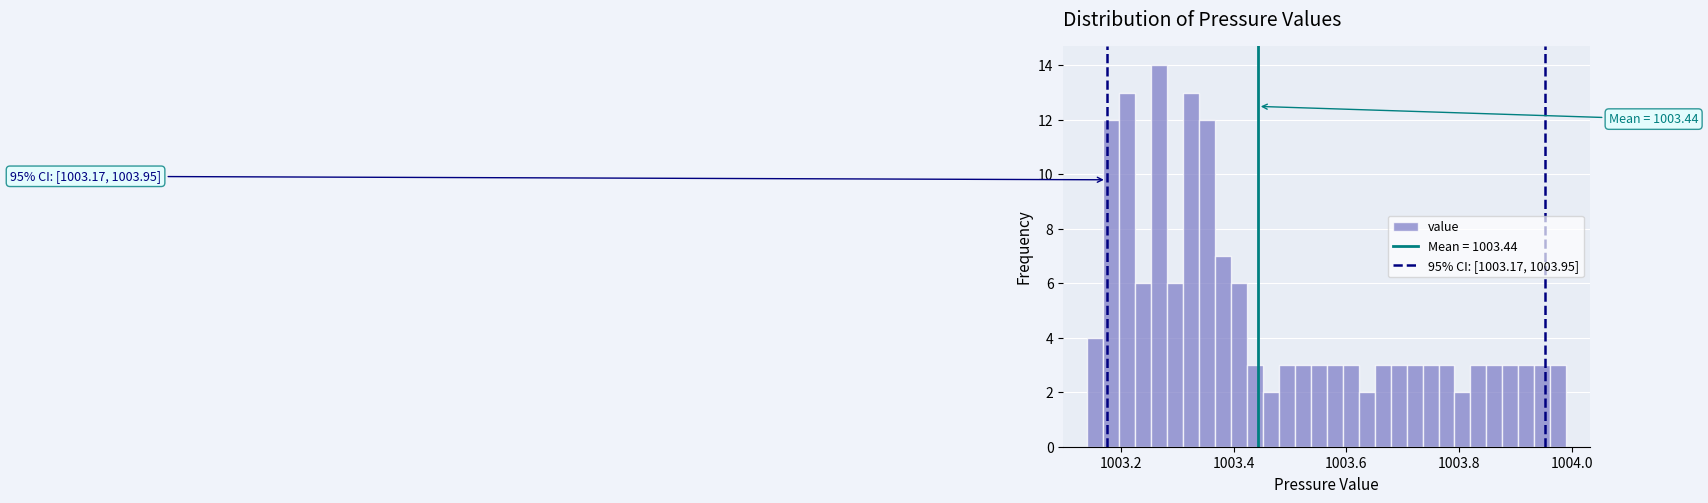

Read against the x-axis, roughly where is the centre of the tallest bar?

1003.26